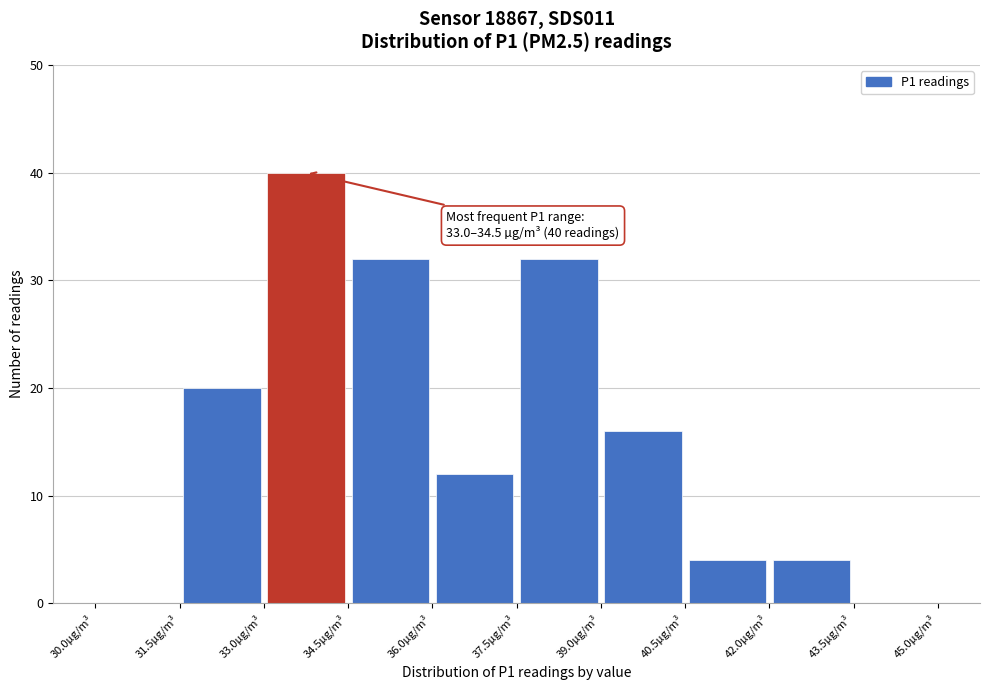

Over which range of the x-axis is the bar tallest?

33.0 to 34.5